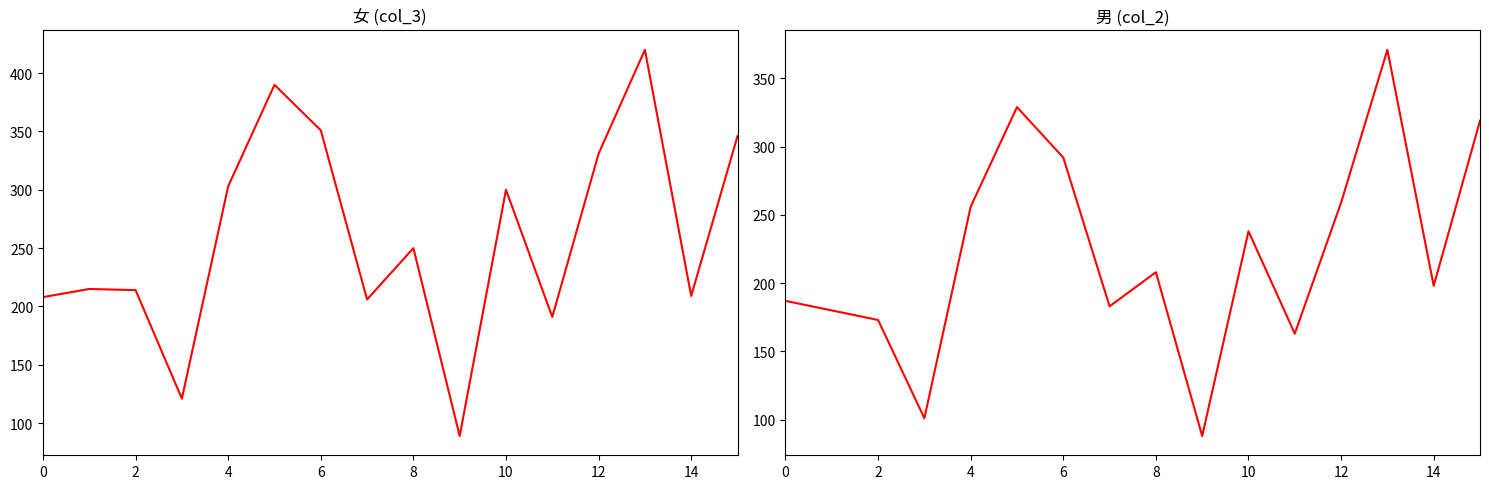

How many values in the 女 (col_3) series exceed 250?

7